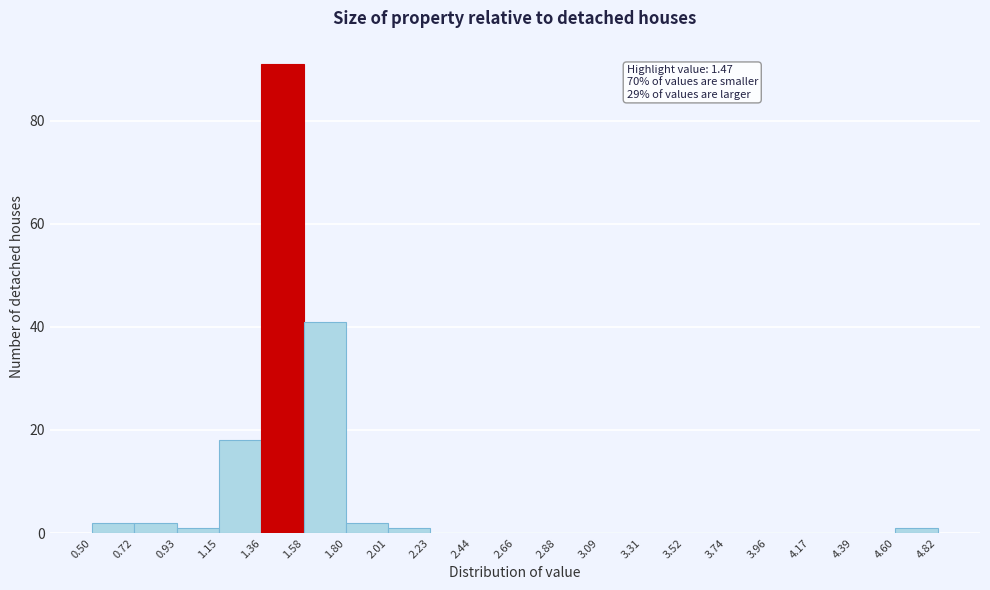

Which range on the x-axis has the tallest bar?

1.36 to 1.58